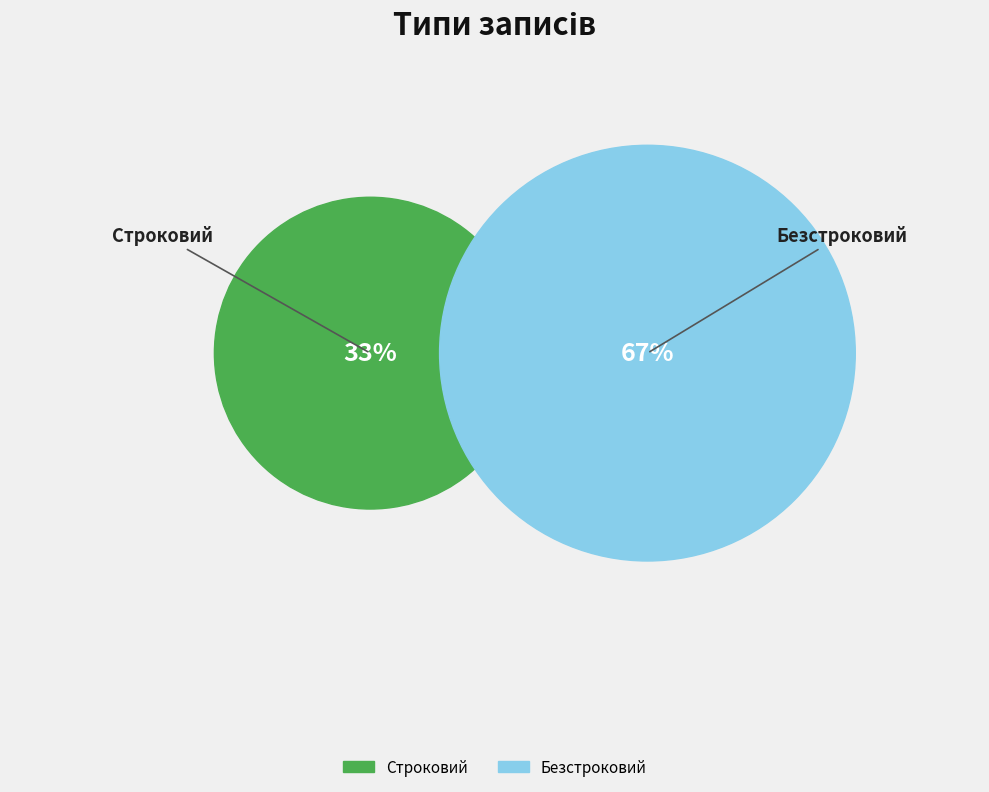

What percentage is the Безстроковий slice, to the nearest percent?

67%